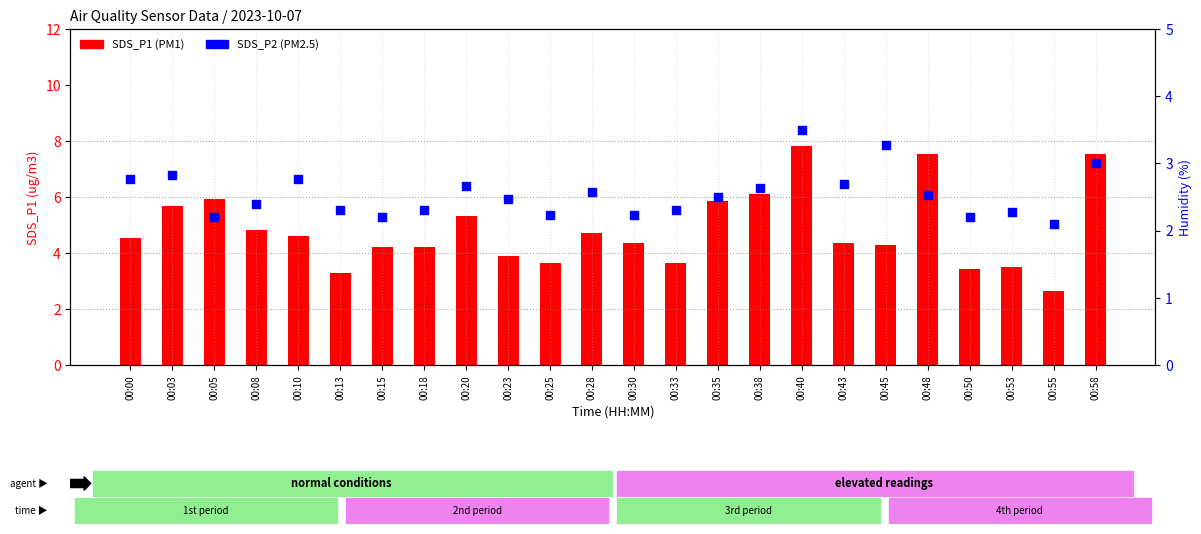

What are all the series names shown in the legend?

SDS_P1, SDS_P2